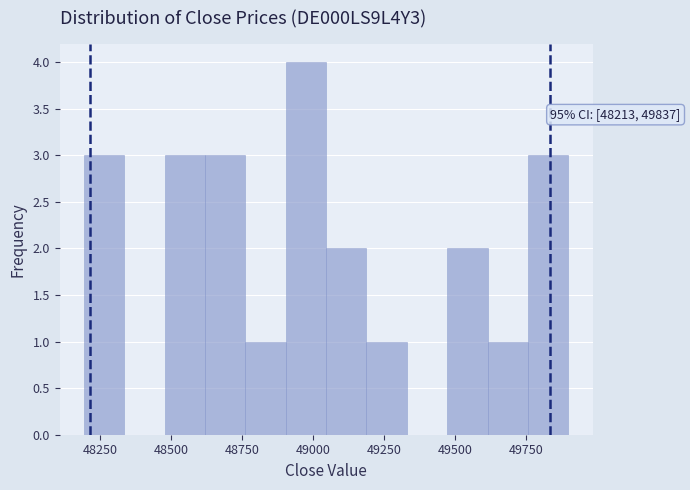

Around what value on the x-axis is the tallest bar? Give the approximate position of its centre, as read against the axis.

48950